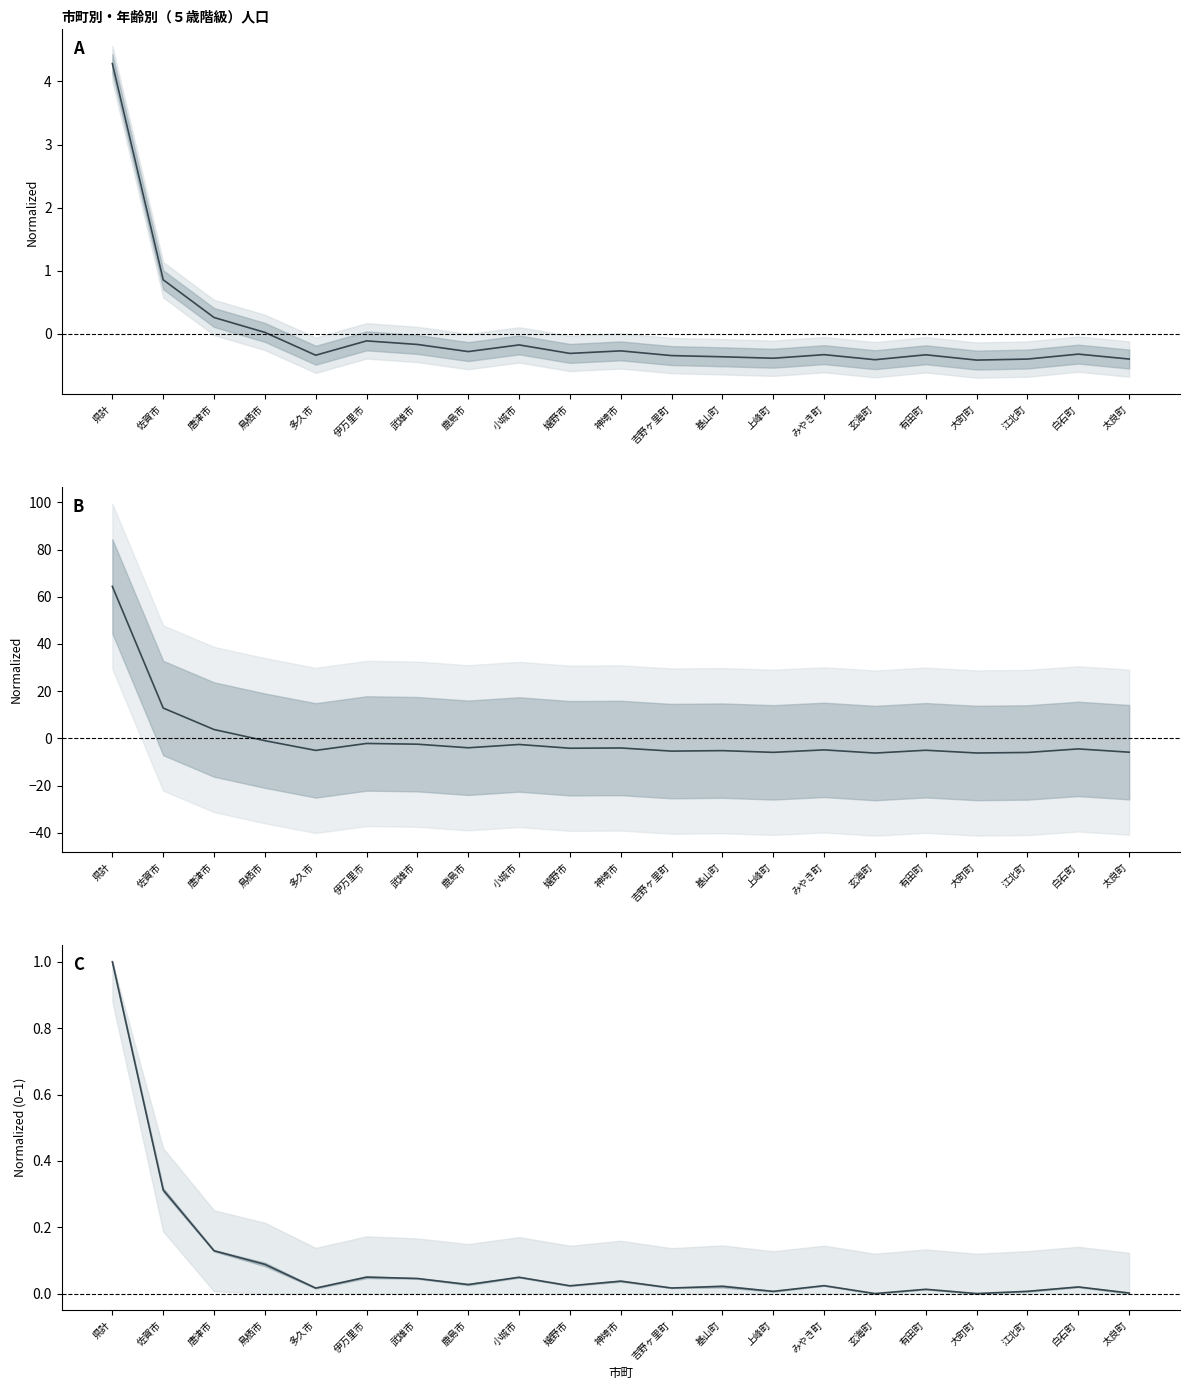

Reading left to right, transcribe all the data shown in this chart.

0～4歳: 4.3	0.9	0.3	0.0	-0.3	-0.1	-0.2	-0.3	-0.2	-0.3	-0.3	-0.3	-0.4	-0.4	-0.3	-0.4	-0.3	-0.4	-0.4	-0.3	-0.4
10～14歳: 64.4	12.8	3.7	-1.0	-5.1	-2.2	-2.5	-4.0	-2.6	-4.2	-4.1	-5.4	-5.2	-5.9	-4.9	-6.2	-5.0	-6.2	-6.0	-4.5	-5.9
20～24歳: 1.0	0.3	0.1	0.1	0.0	0.0	0.0	0.0	0.0	0.0	0.0	0.0	0.0	0.0	0.0	0.0	0.0	0.0	0.0	0.0	0.0